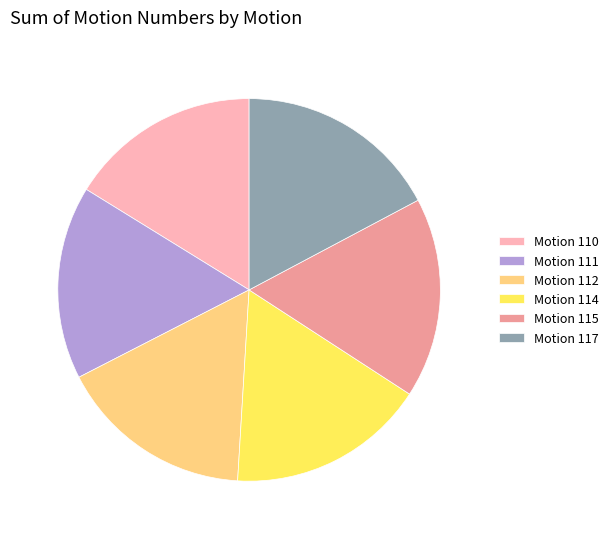

Is it true that Motion 115 is 28% of the pie?

False